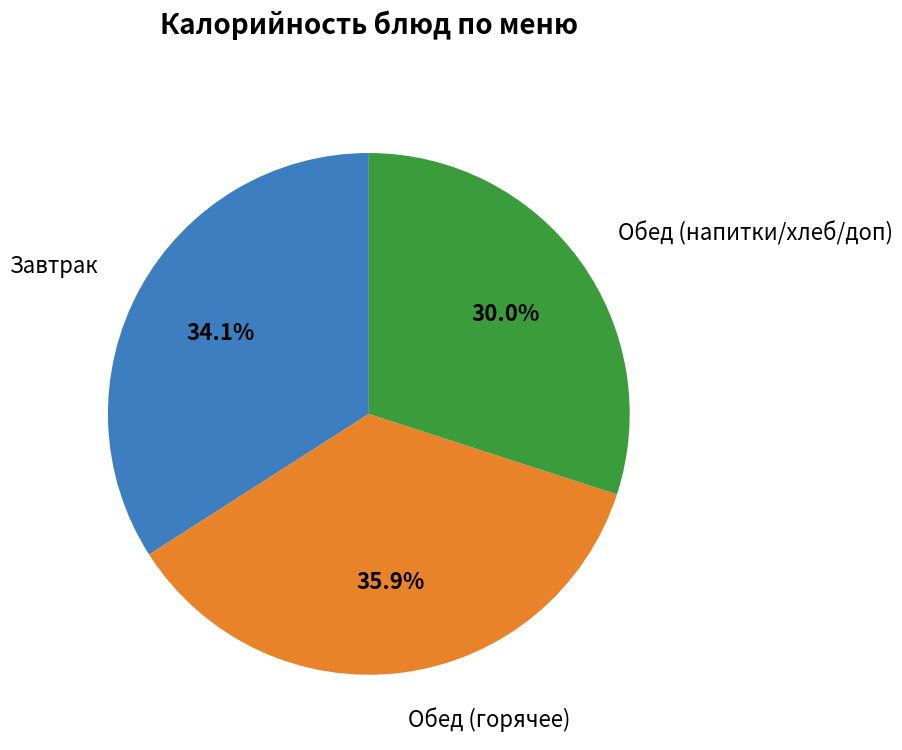

How many segments does this pie chart have?

3